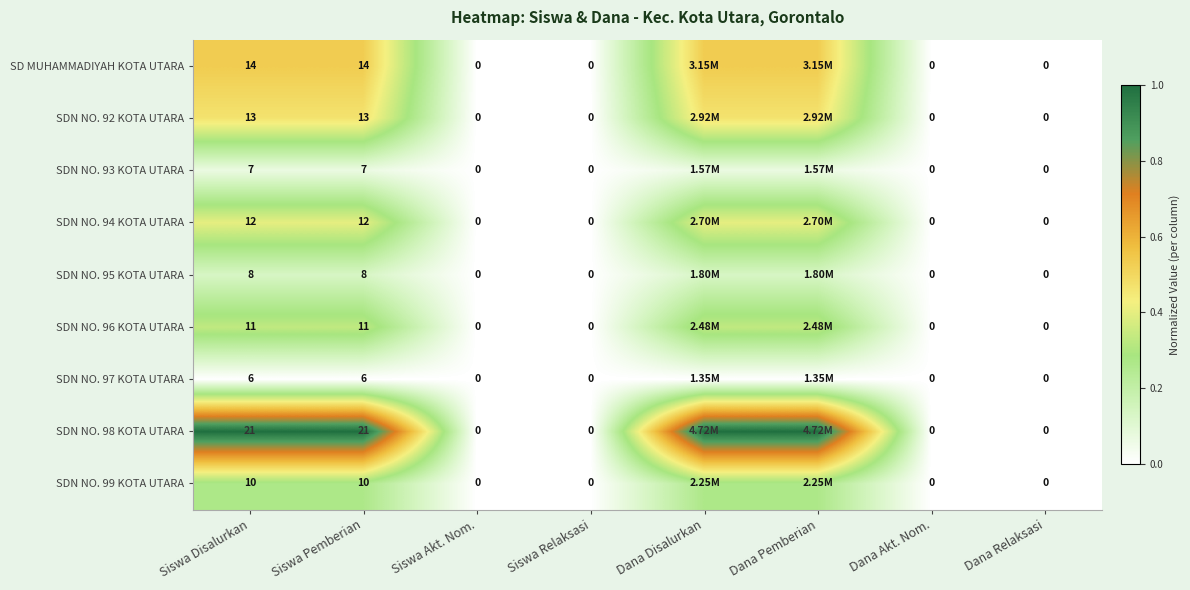

True or false: SDN NO. 99 KOTA UTARA has a value of 0.4 at Siswa Pemberian.

False